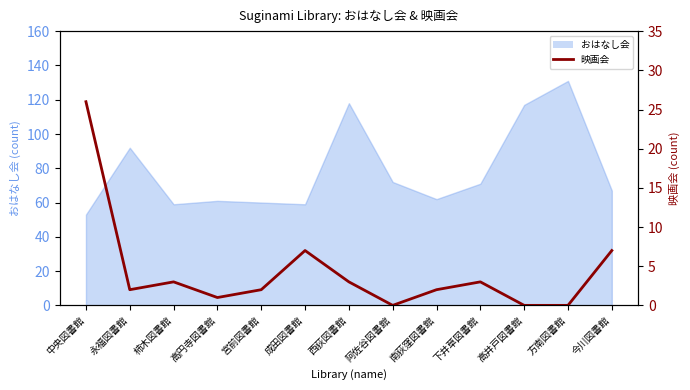

The chart shows a value of 2 at 南荻窪図書館. True or false?

True